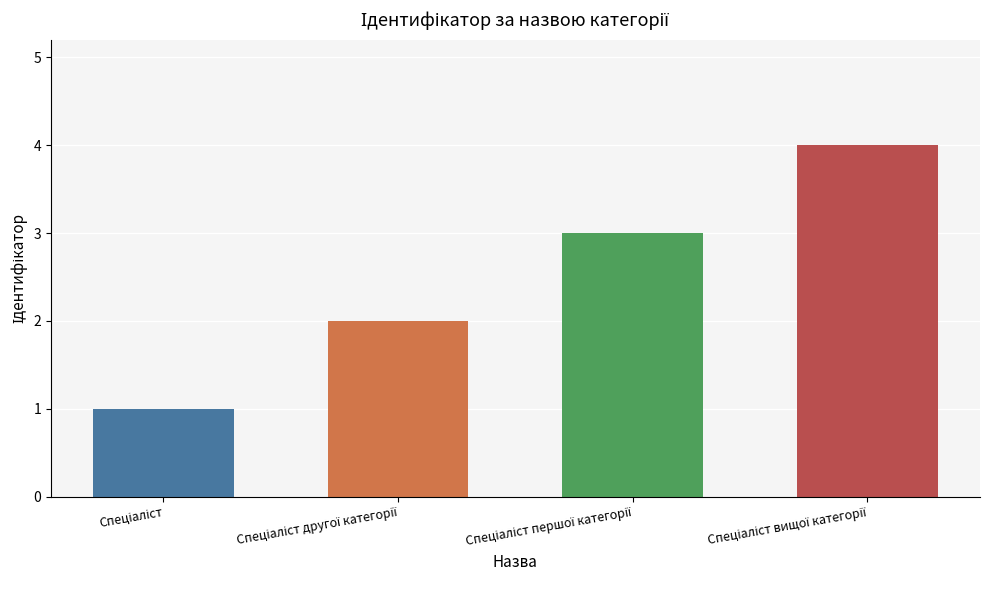

What is the maximum value shown in the chart?

4